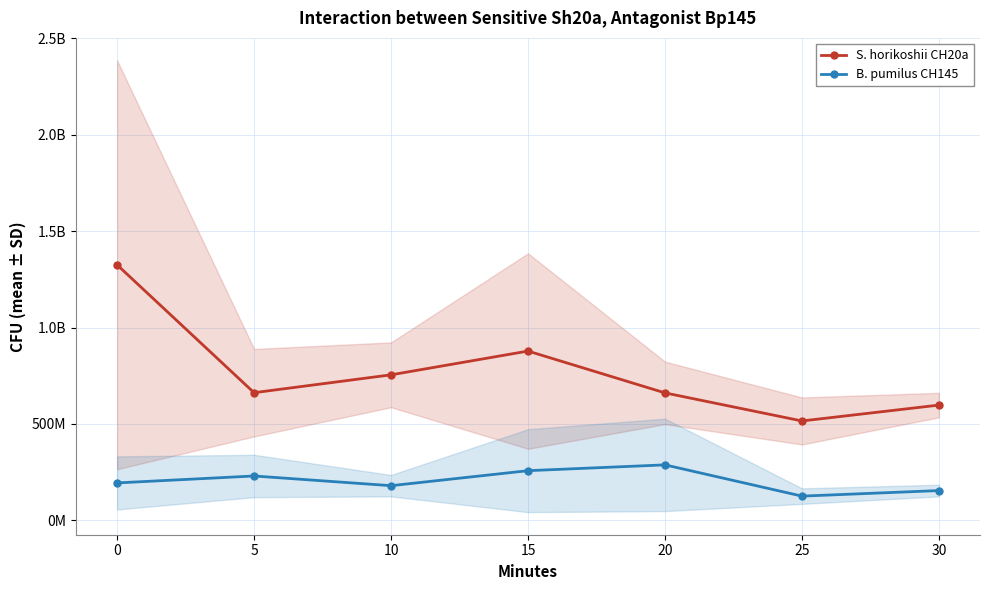

True or false: B. pumilus CH145 and S. horikoshii CH20a intersect in this chart.

False